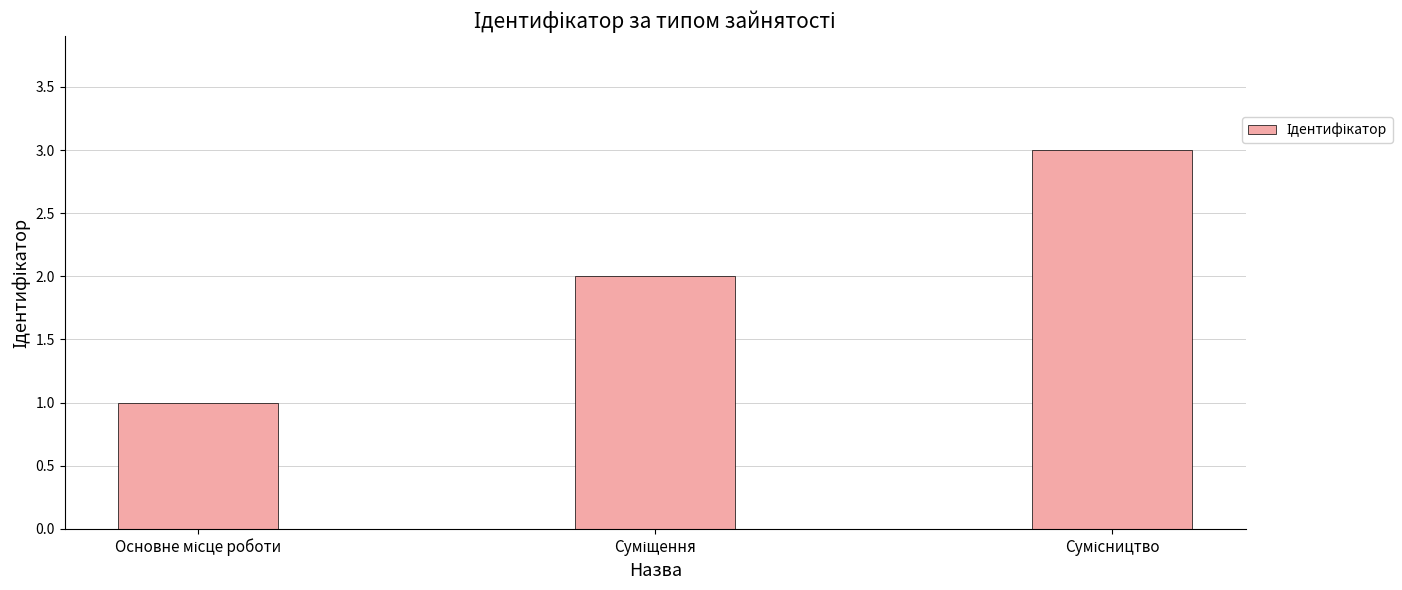

What is the sum of all values?

6